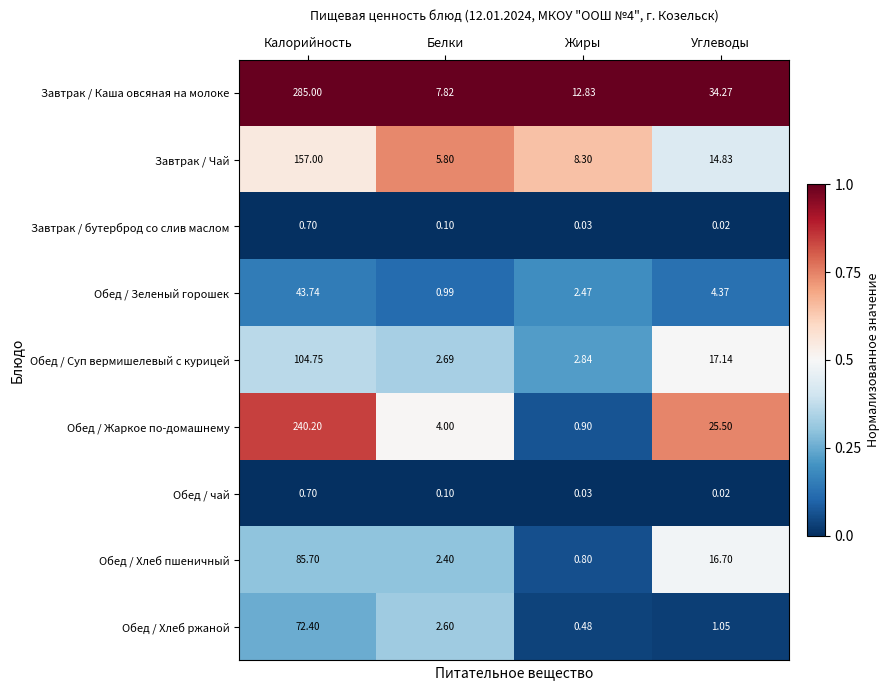

Which series changed the most between Калорийность and Жиры?

Завтрак / Каша овсяная на молоке